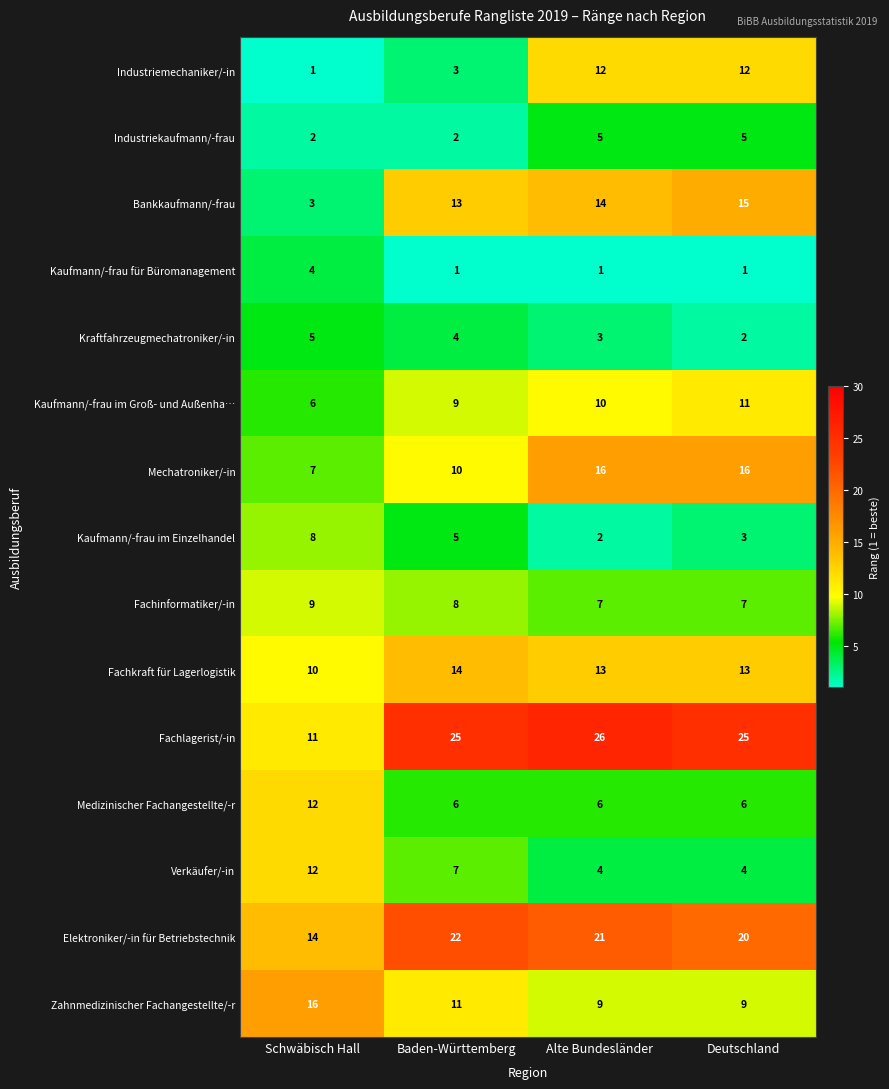

What is the spread (max minus min) of values at Schwäbisch Hall?

15